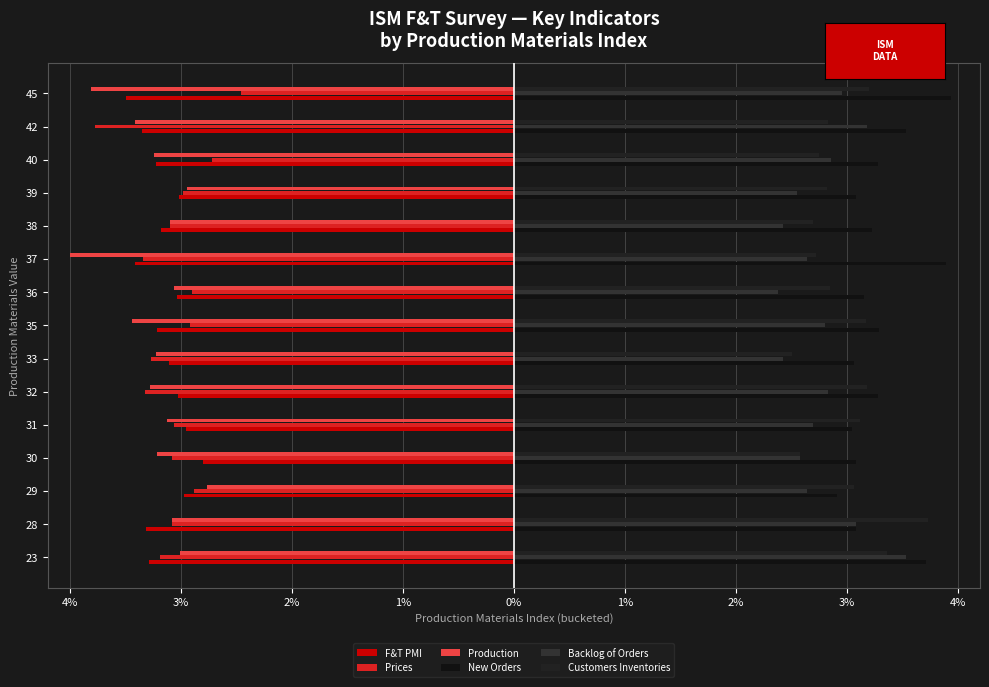

Reading right to left, list all the values displayed in this chart.

F&T PMI: -61.7	-59.2	-57.0	-53.4	-56.2	-60.4	-53.6	-56.8	-54.9	-53.5	-52.2	-49.5	-52.5	-58.6	-58.1
Prices: -43.5	-66.7	-48.1	-52.7	-54.8	-59.0	-51.3	-51.6	-57.8	-58.7	-54.2	-54.5	-51.0	-54.5	-56.3
Production: -67.4	-60.4	-57.3	-52.1	-54.8	-70.7	-54.1	-60.8	-57.0	-58.0	-55.3	-56.8	-48.8	-54.5	-53.1
New Orders: 69.6	62.5	57.9	54.5	57.1	68.8	55.8	58.2	54.1	58.0	53.9	54.5	51.4	54.5	65.6
Backlog of Orders: 52.2	56.3	50.6	45.2	42.9	46.8	42.0	49.5	42.9	50.0	47.7	45.5	46.6	54.5	62.5
Customers Inventories: 56.5	50.0	48.5	49.8	47.6	48.1	50.3	56.0	44.3	56.2	55.1	45.5	54.1	65.9	59.4